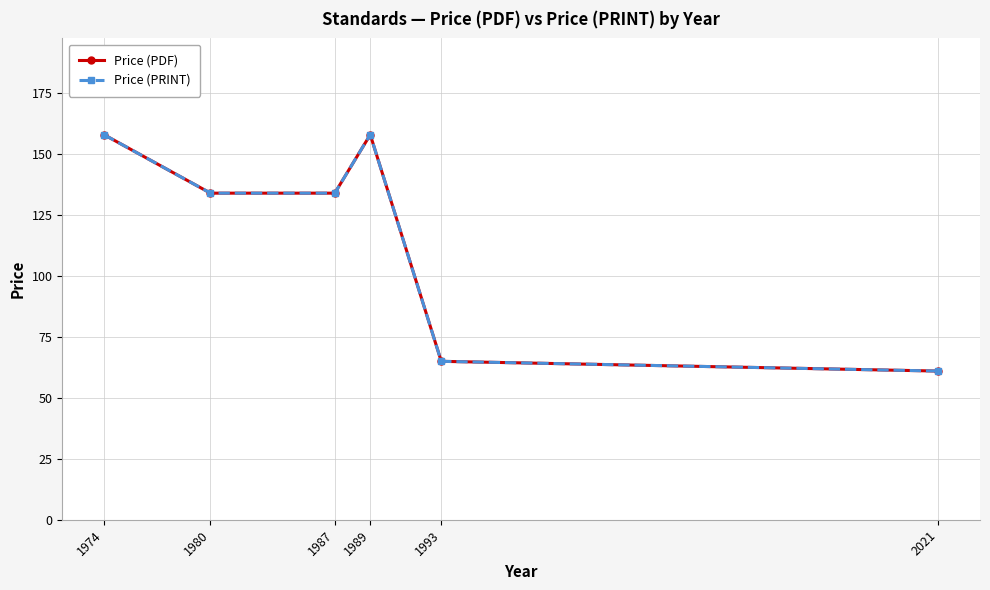

Reading left to right, transcribe all the data shown in this chart.

Price (PDF): 1974=158	1980=134	1987=134	1989=158	1993=65	2021=61
Price (PRINT): 1974=158	1980=134	1987=134	1989=158	1993=65	2021=61